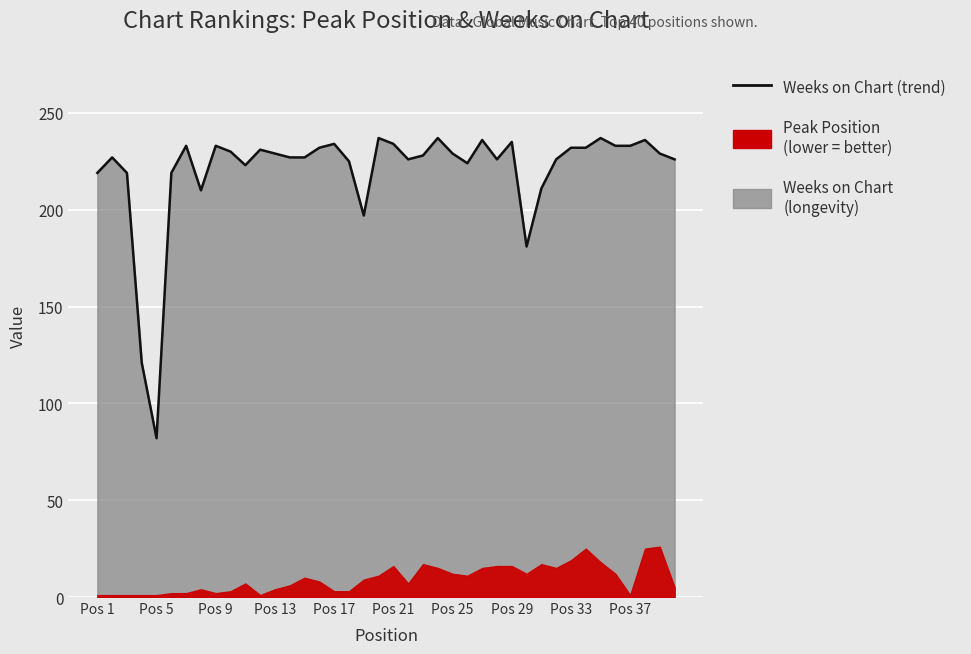

How many data points does each series have?

40